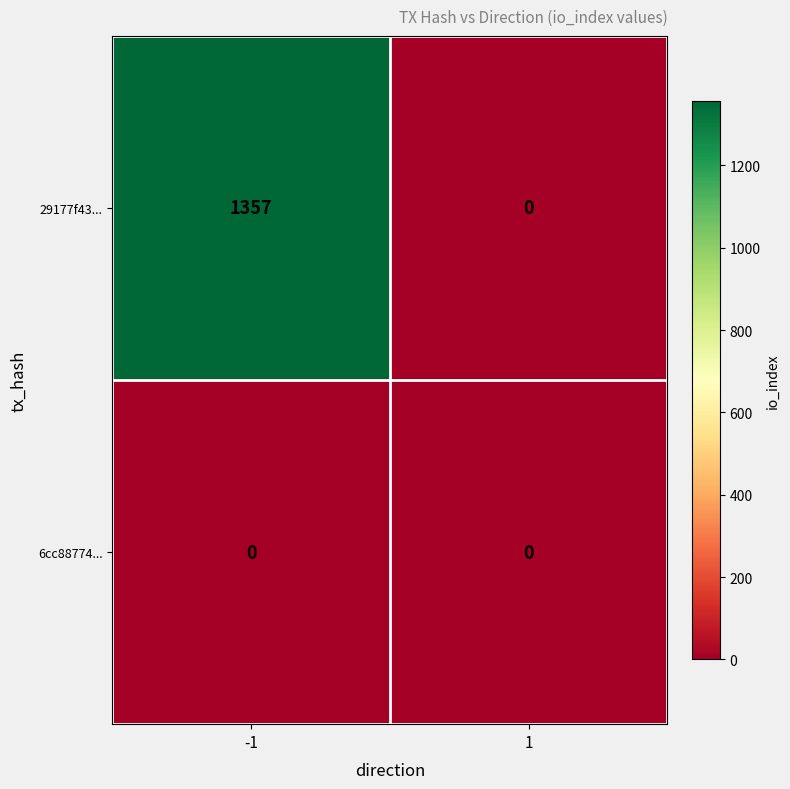

Between -1 and 1, which series saw the biggest shift?

29177f43...